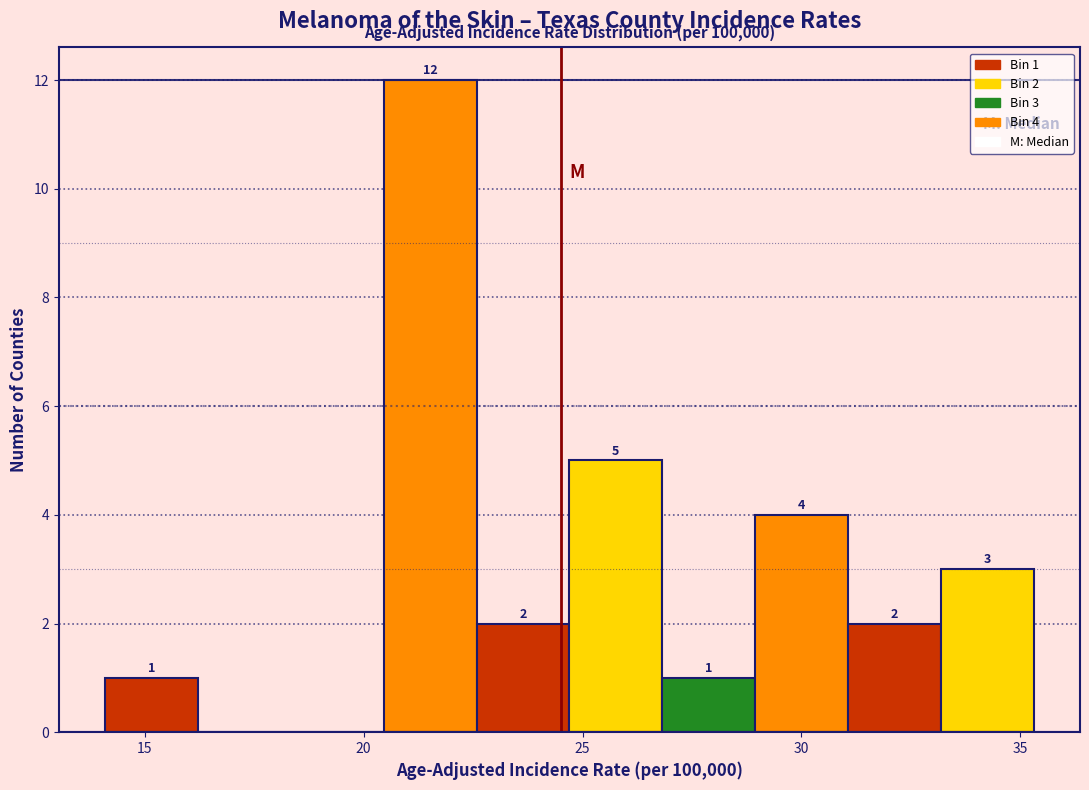

Over which range of the x-axis is the bar tallest?

20.5 to 22.5